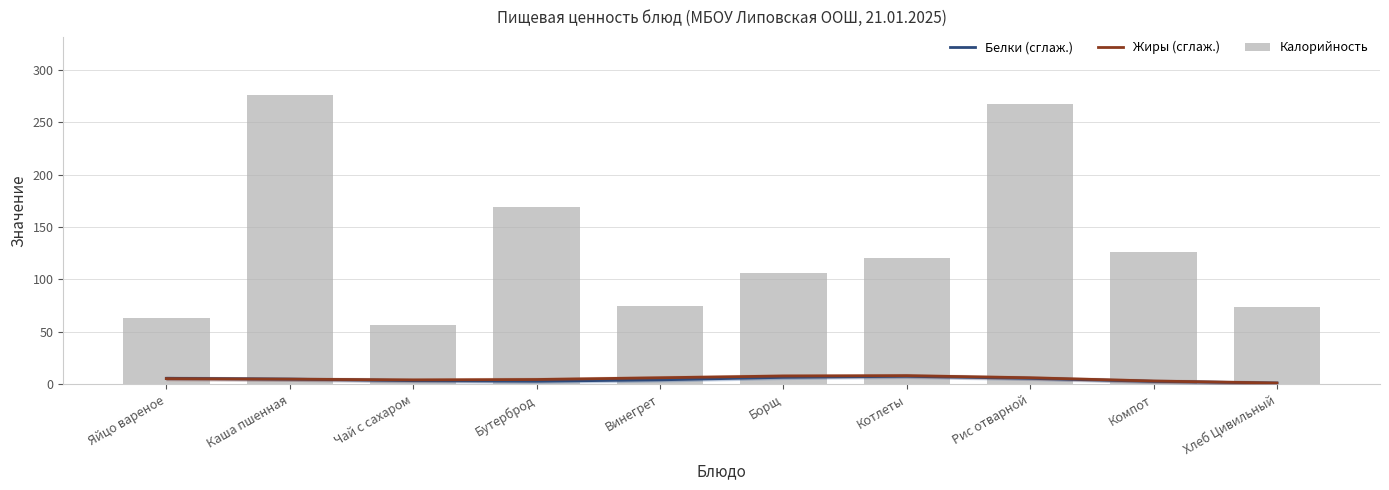

The Жиры (сглаж.) series shows 10.1 at Винегрет. True or false?

False